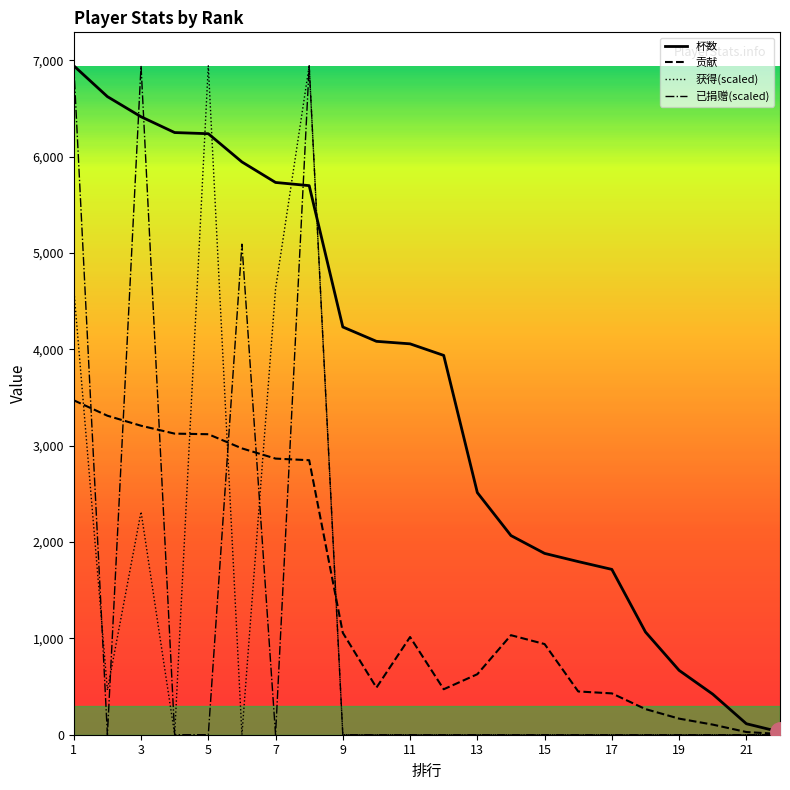

Which series changed the most between 14 and 18?

杯数